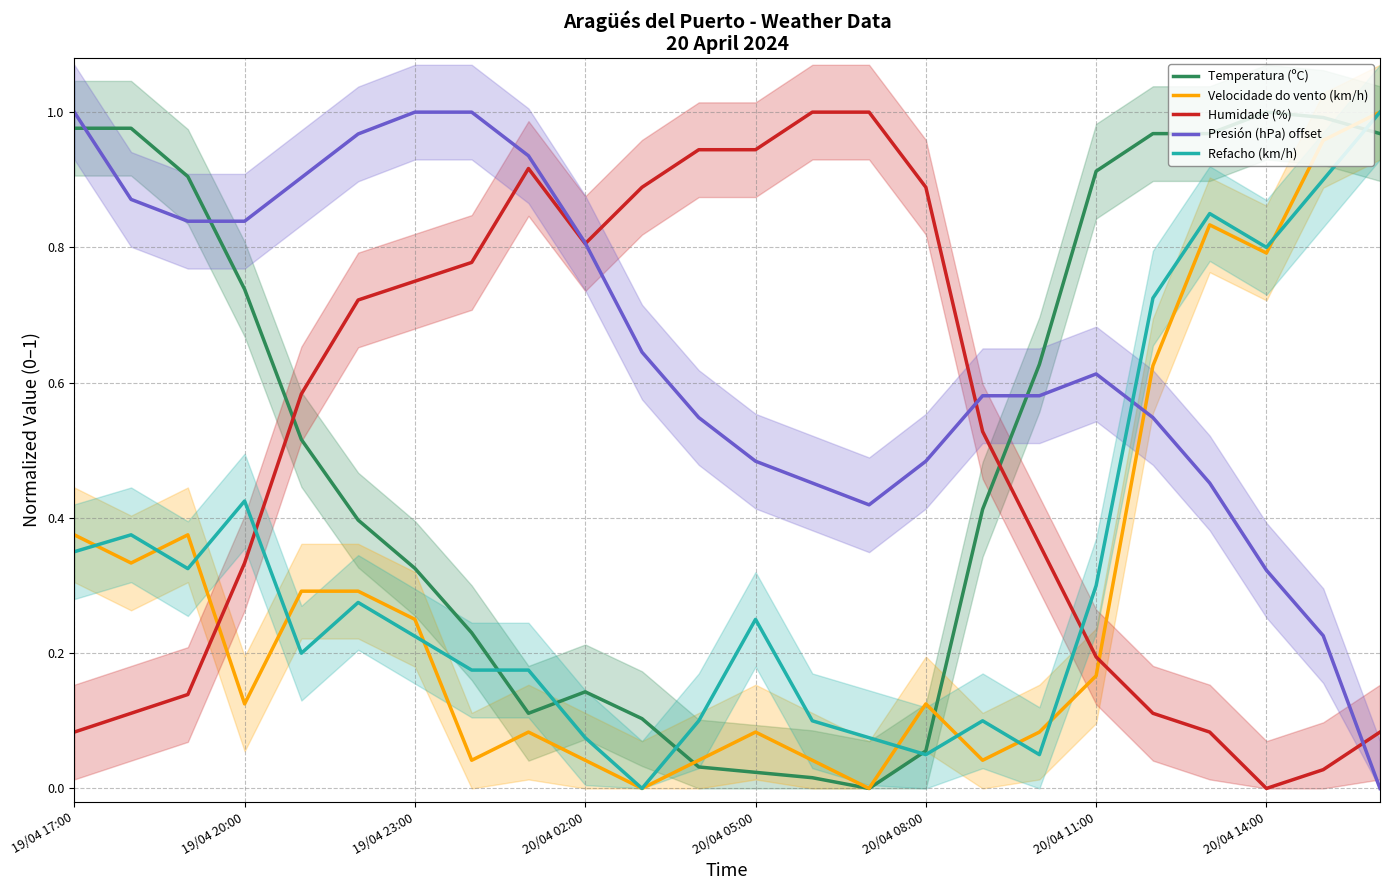

After their last crossing, which series has the higher values: Temperatura (ºC) or Presión (hPa) offset?

Temperatura (ºC)